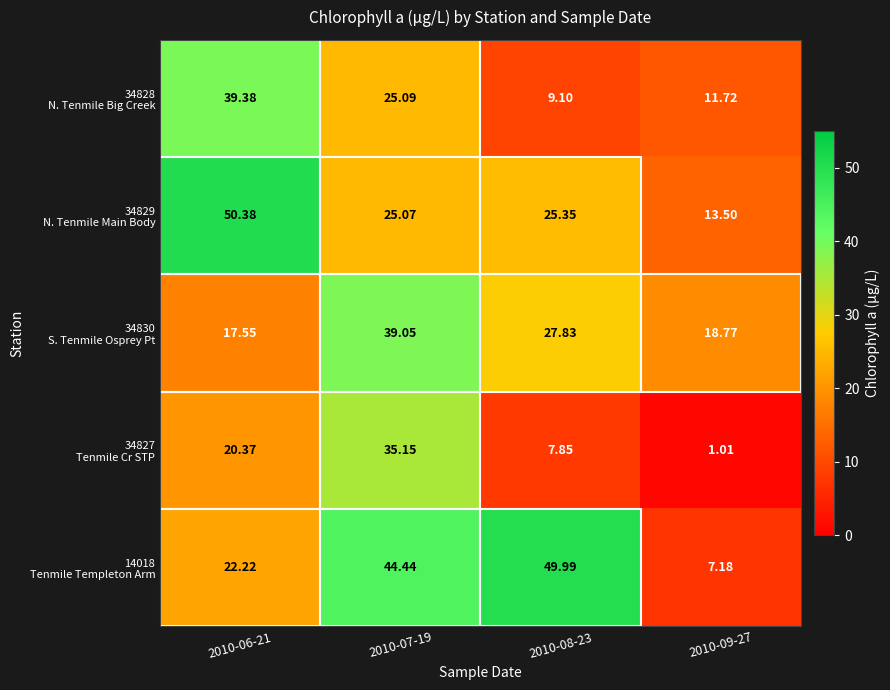

How many distinct data groups are displayed?

5